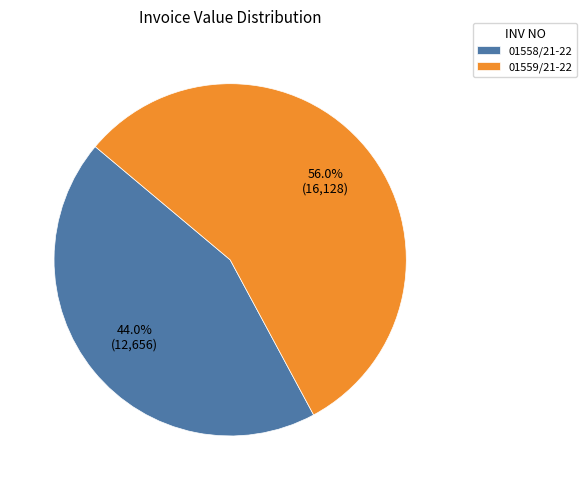

The 01558/21-22 slice represents 44% of the pie. True or false?

True